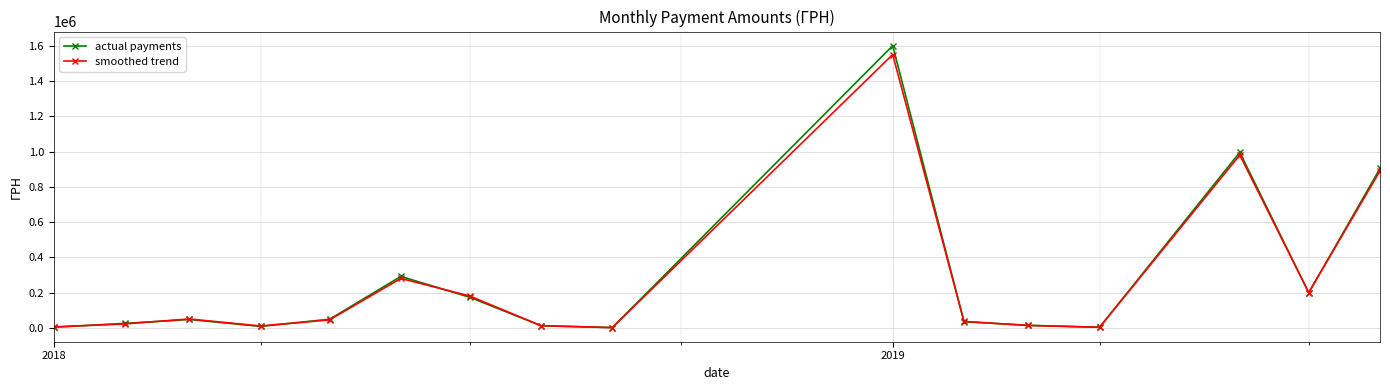

Which series has the largest range (max minus min)?

actual payments